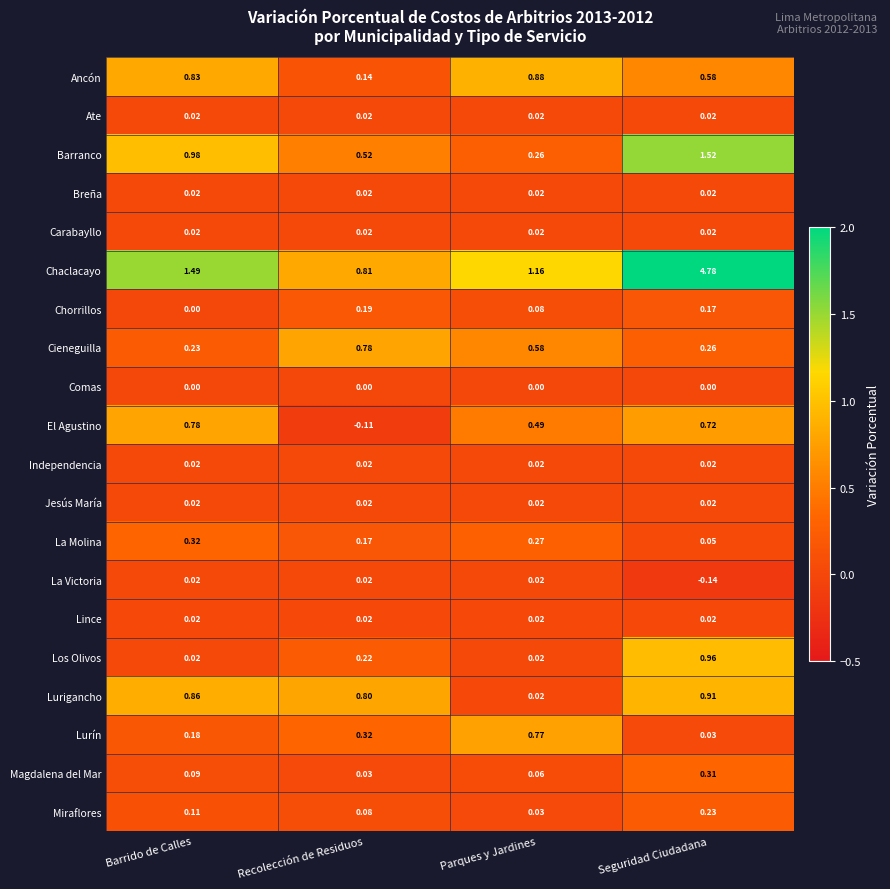

List the labels in order of Chorrillos value, largest first.

Recolección de Residuos, Seguridad Ciudadana, Parques y Jardines, Barrido de Calles